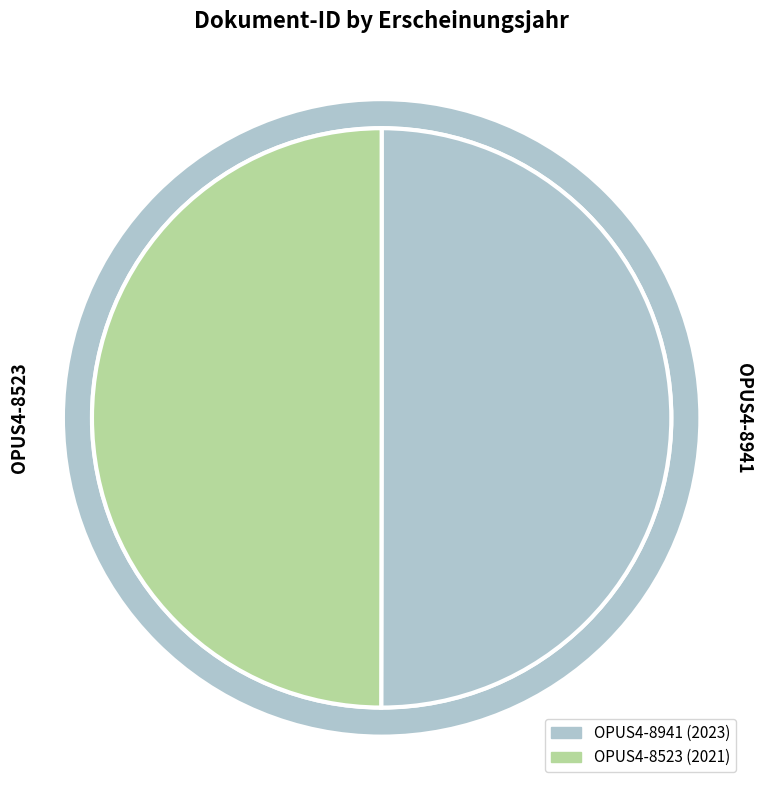

The OPUS4-8941 slice represents 36% of the pie. True or false?

False